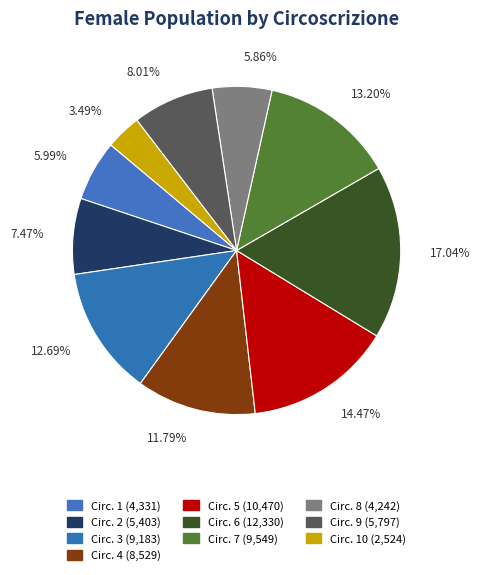

Count the number of slices in the pie.

10